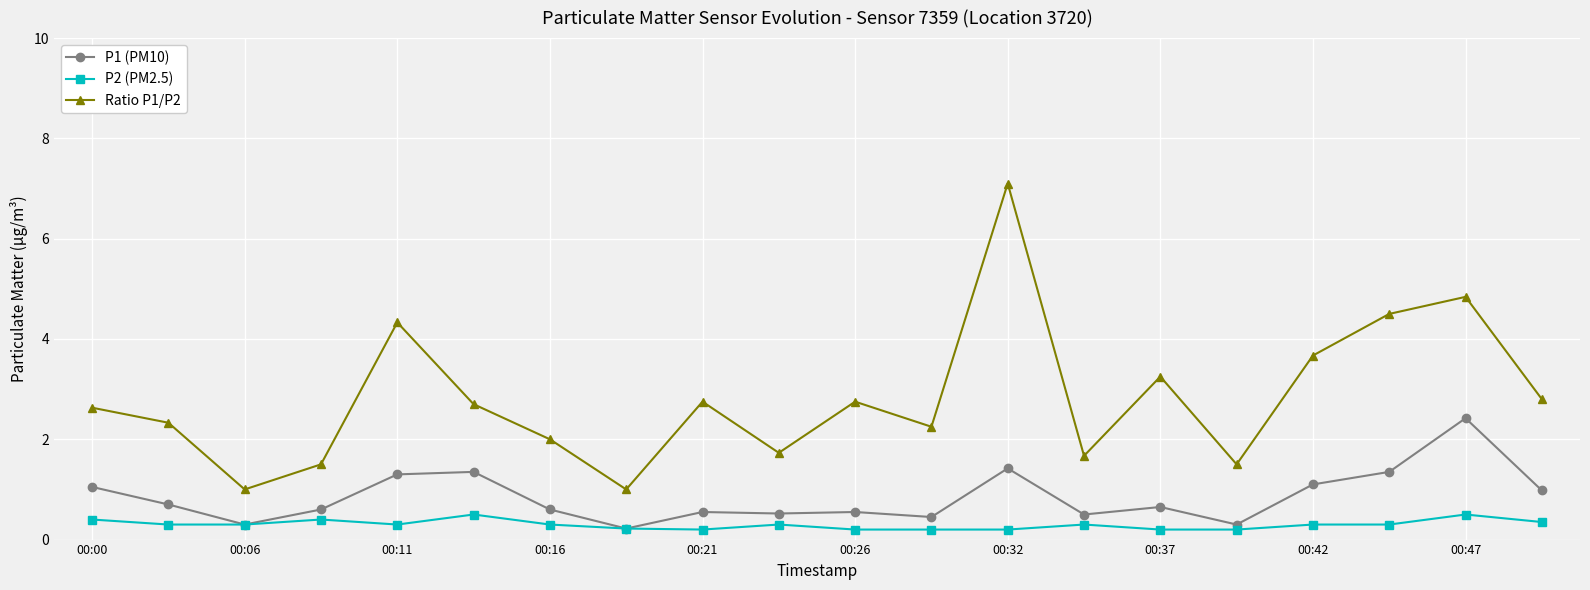

What is the maximum value for P2 (PM2.5)?

0.5